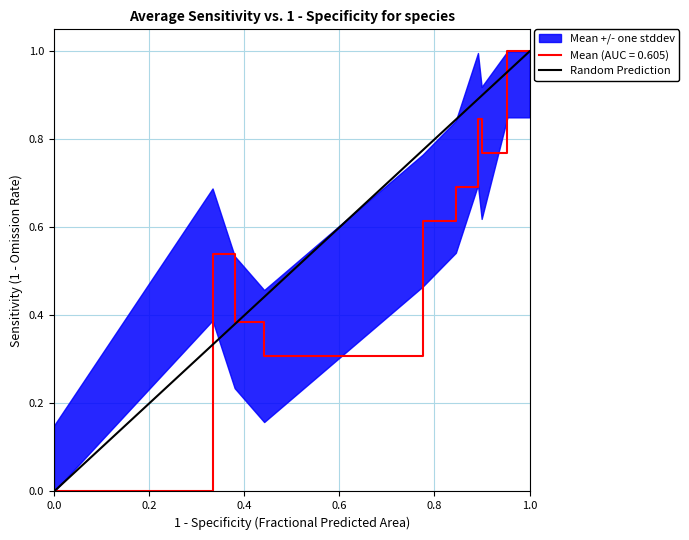

The value at 0.0 is 0. True or false?

True